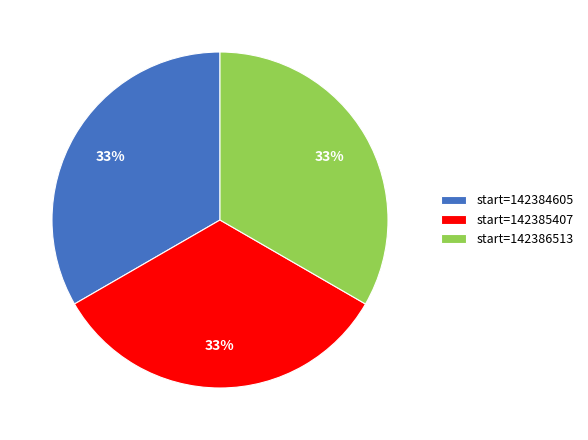

What percentage is the start=142384605 slice, to the nearest percent?

33%